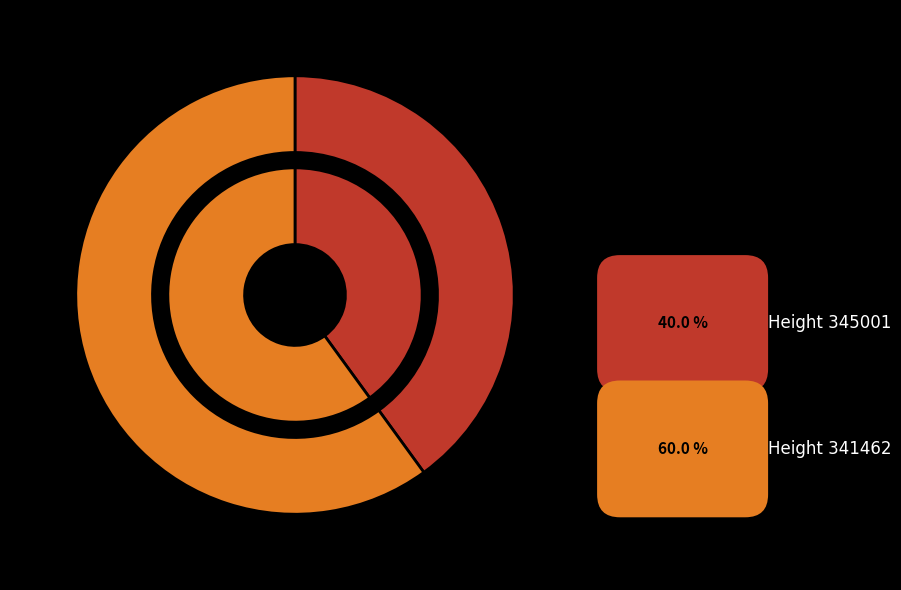

Rank the categories by value from lowest to highest.

345001, 341462